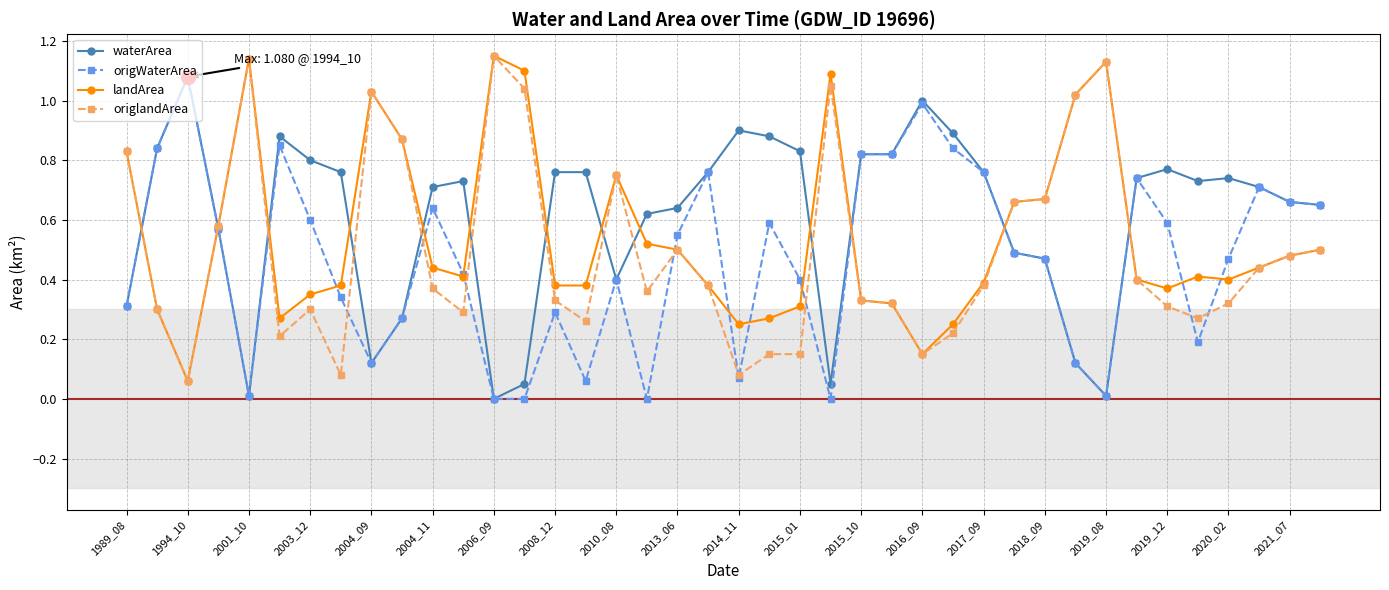

True or false: origlandArea has more than 1 points higher than both neighbors.

True